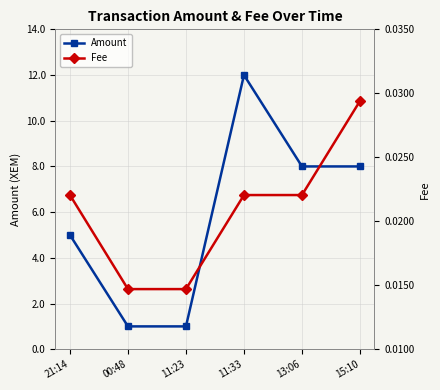

At which category is the sum across all series the highest?

11:33